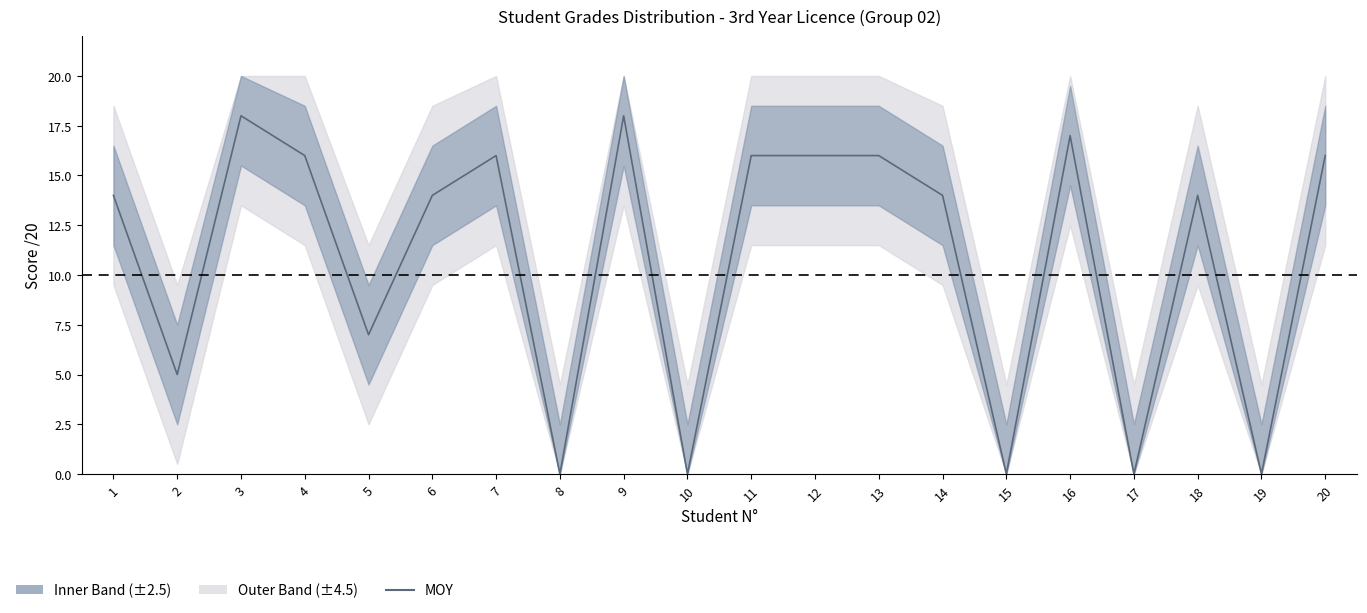

Is this an area chart (filled region under the line)?

No